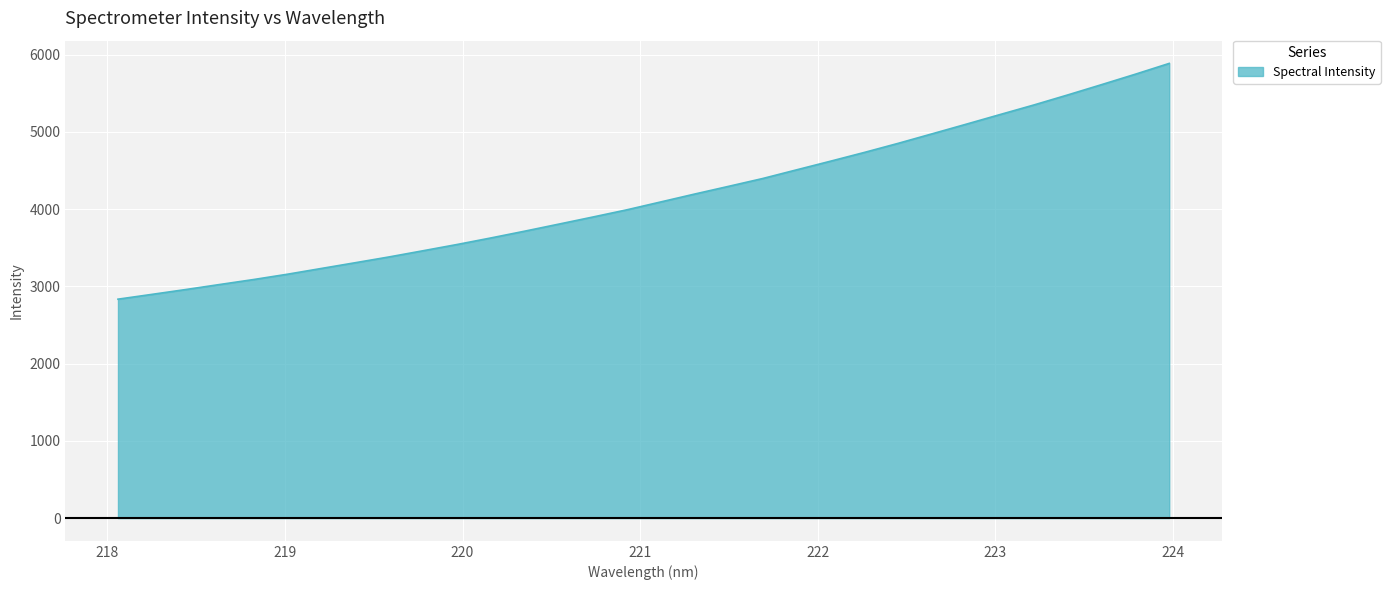

What is the difference between the maximum and second lowest values?

2989.7